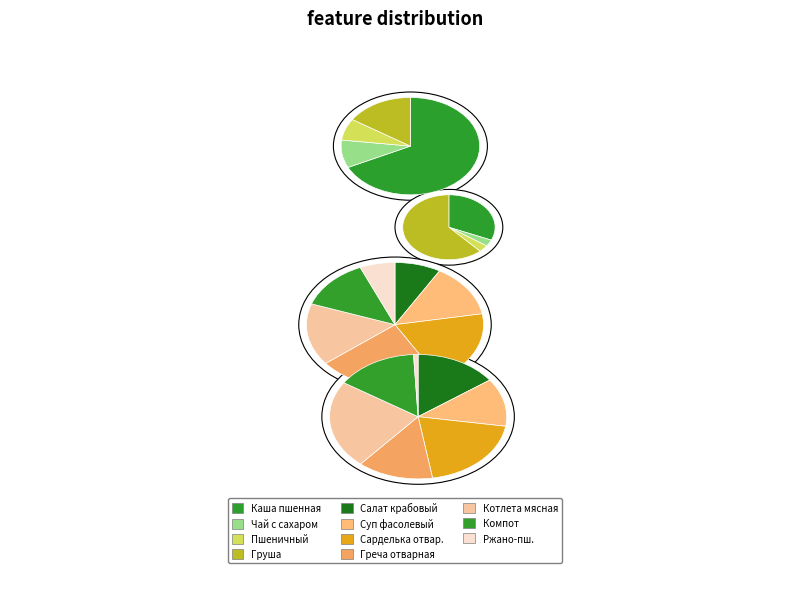

How many segments does this pie chart have?

11